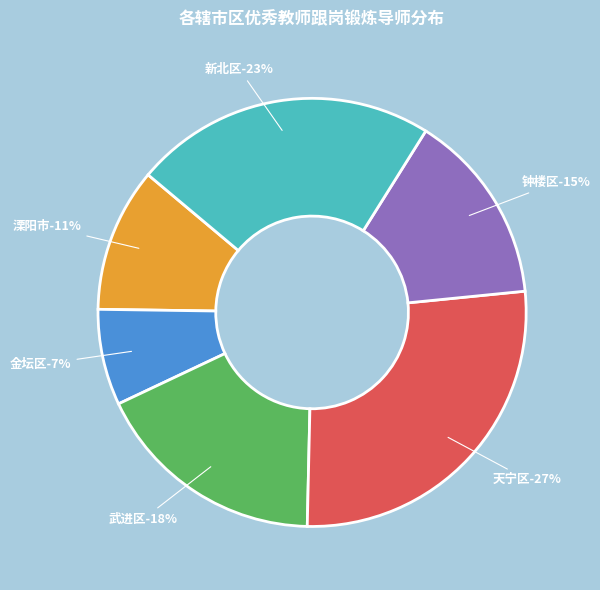

Is there a majority slice in this chart?

No